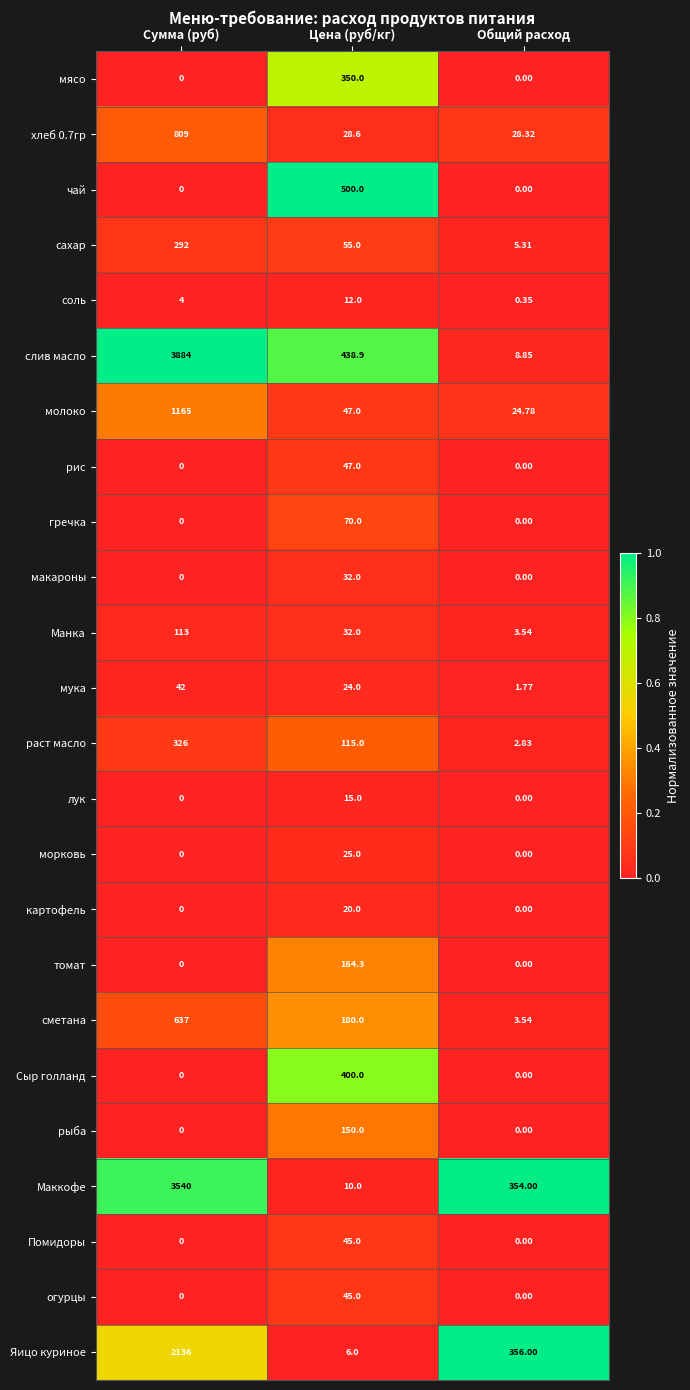

Which series has the largest range (max minus min)?

слив масло